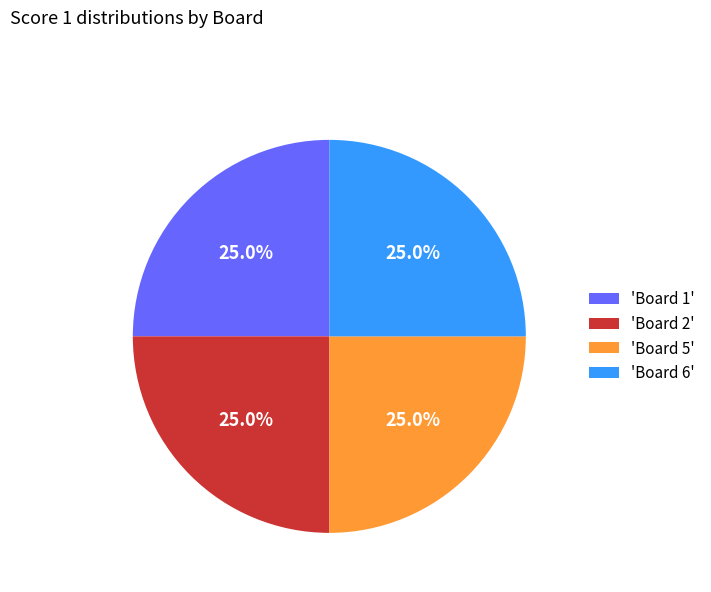

How many slices are in this pie chart?

4